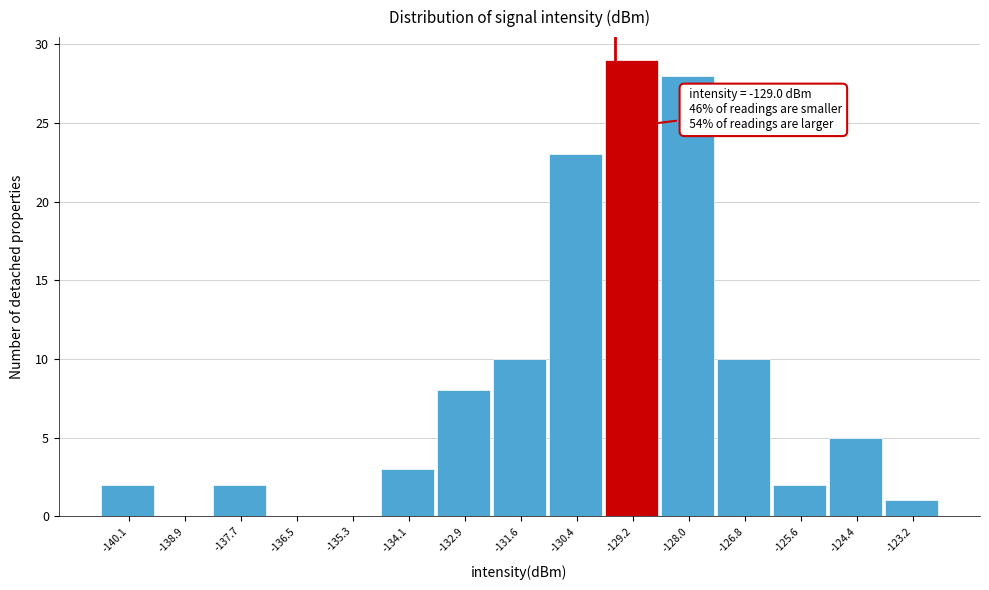

Reading right to left, transcribe all the data shown in this chart.

-123.2=1	-124.4=5	-125.6=2	-126.8=10	-128.0=28	-129.2=29	-130.4=23	-131.6=10	-132.9=8	-134.1=3	-135.3=0	-136.5=0	-137.7=2	-138.9=0	-140.1=2